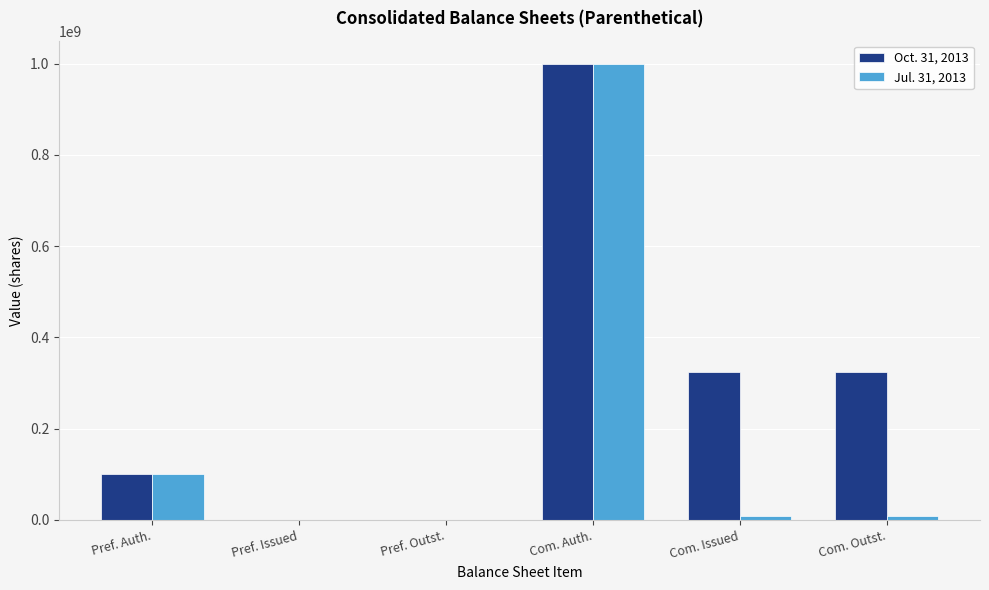

At which category is the sum across all series the highest?

Com. Auth.